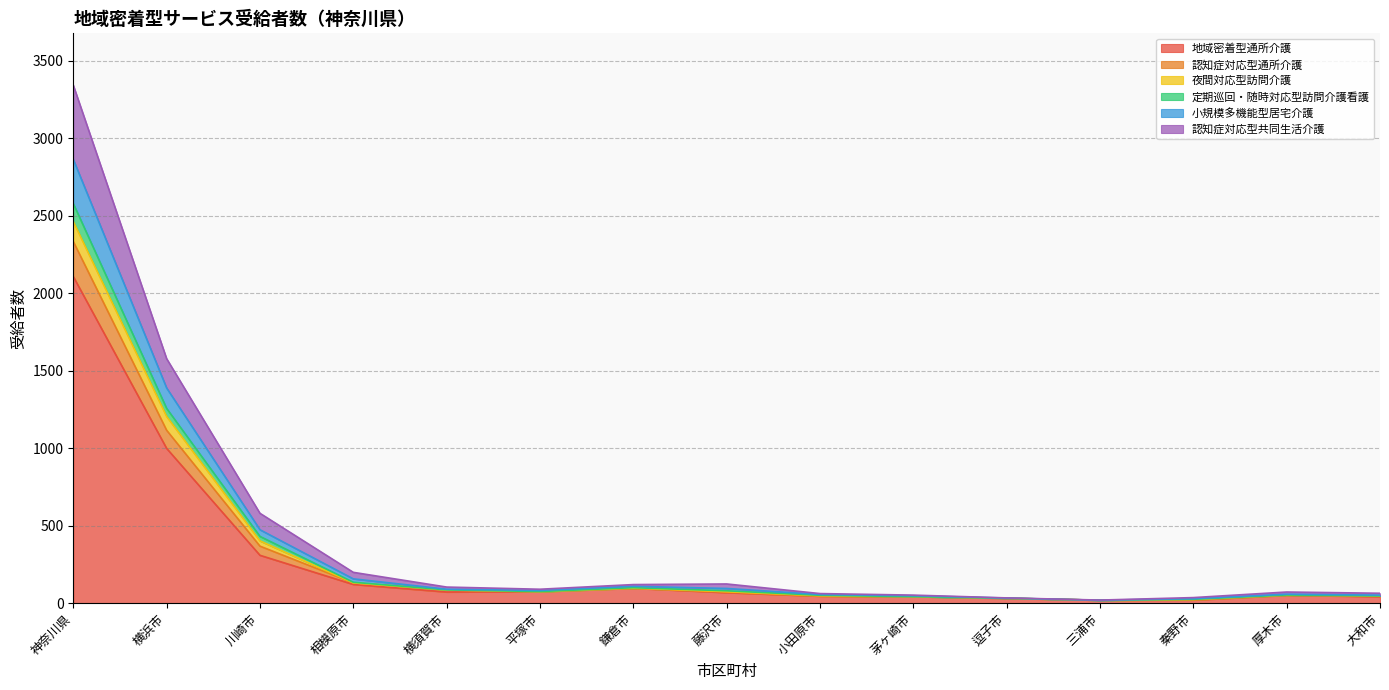

At which category is the sum across all series the highest?

神奈川県